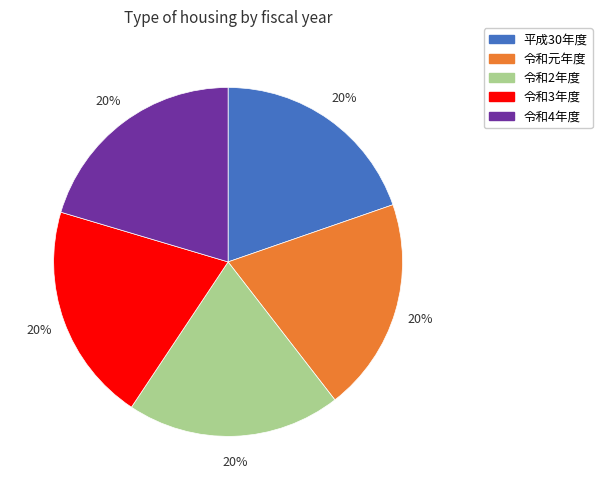

What is the ratio of the value at 令和3年度 to the value at 令和4年度?

1.0